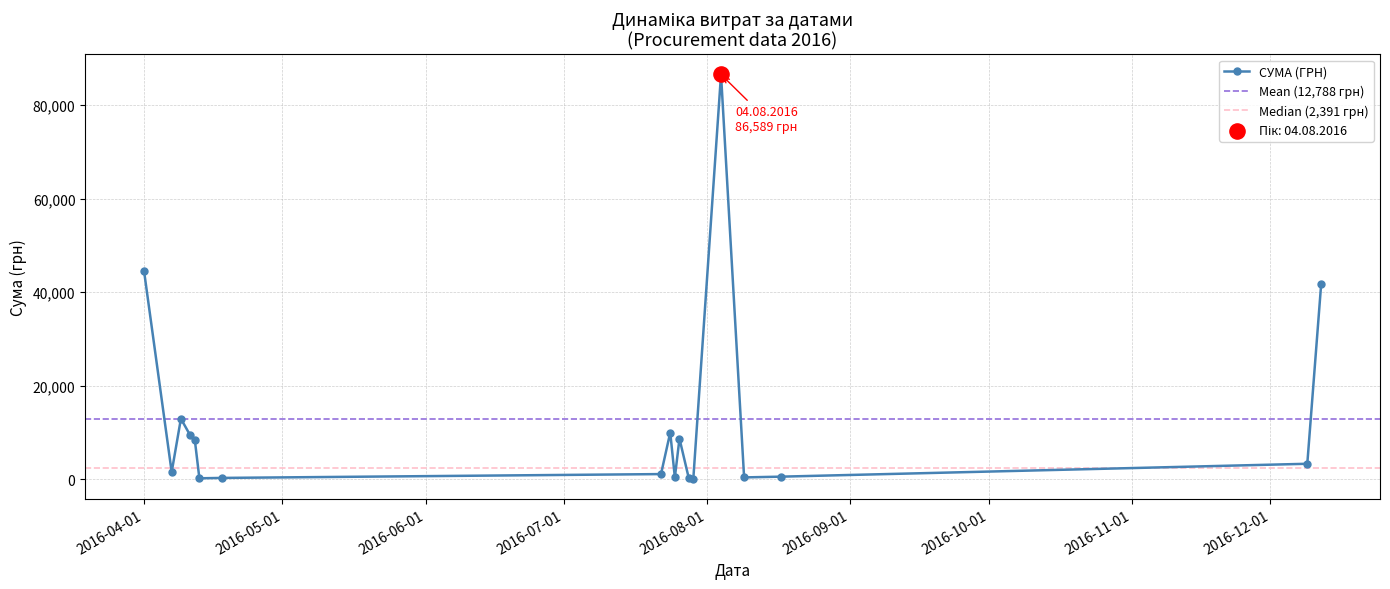

Between 26.07.2016 and 09.08.2016, which is larger?

26.07.2016